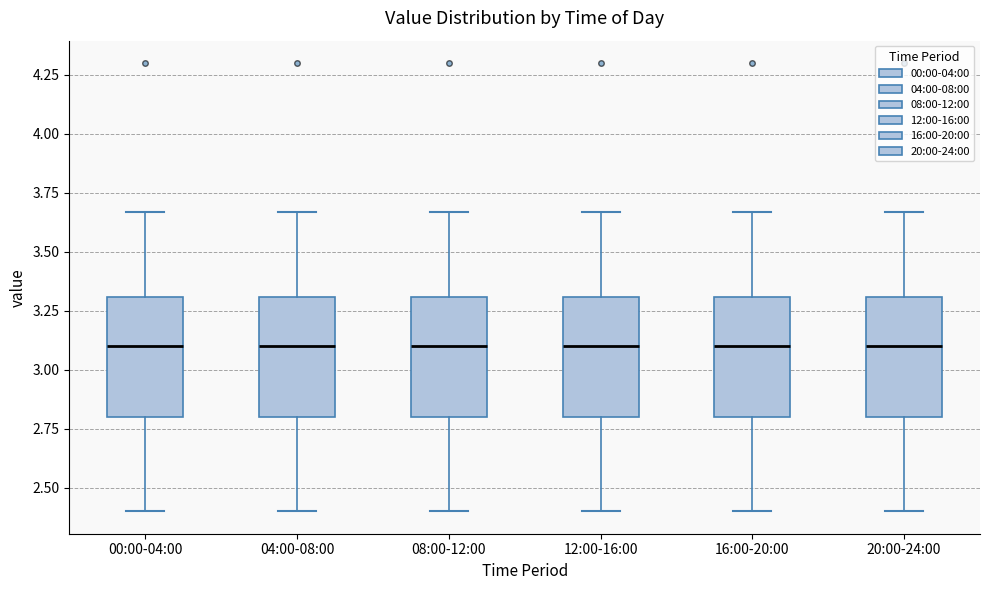

Reading left to right, read every box against the y-axis: the position of its median line, the range the box covers, and the ends of its whiskers. The values are not printed on the chart, so give them approximately, as read against the axis.

00:00-04:00: median 3.10, box 2.80 to 3.30, whiskers 2.40 to 3.65
04:00-08:00: median 3.10, box 2.80 to 3.30, whiskers 2.40 to 3.65
08:00-12:00: median 3.10, box 2.80 to 3.30, whiskers 2.40 to 3.65
12:00-16:00: median 3.10, box 2.80 to 3.30, whiskers 2.40 to 3.65
16:00-20:00: median 3.10, box 2.80 to 3.30, whiskers 2.40 to 3.65
20:00-24:00: median 3.10, box 2.80 to 3.30, whiskers 2.40 to 3.65